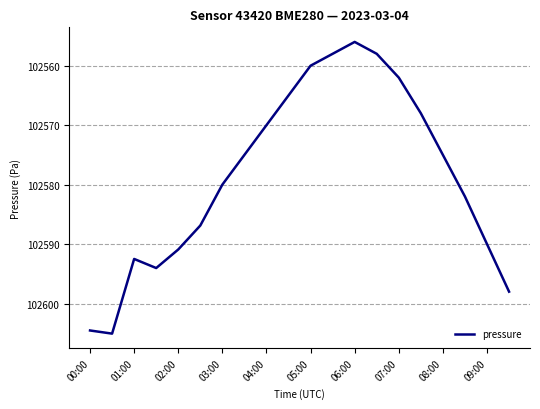

Reading left to right, extract all data points from this chart.

102604.5	102605.1	102592.5	102594.0	102590.9	102586.9	102580.0	102575.0	102570.0	102565.0	102560.0	102558.0	102556.0	102558.0	102562.0	102568.0	102575.0	102582.0	102590.0	102598.0